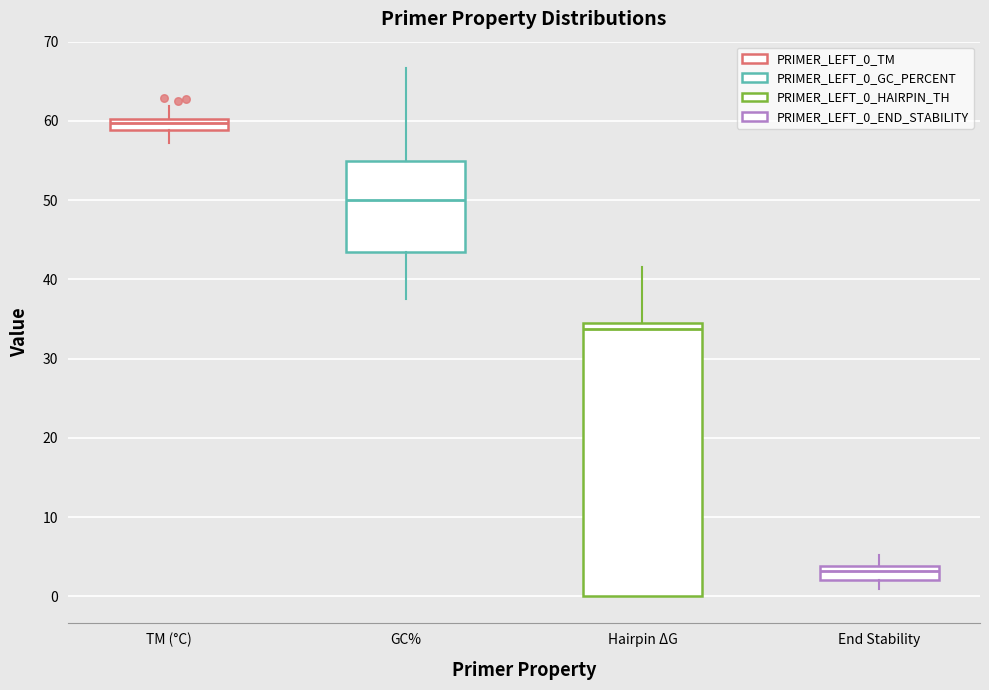

Where is the upper edge of the box for End Stability on the y-axis? The values are not printed on the chart, so give them approximately, as read against the axis.

4